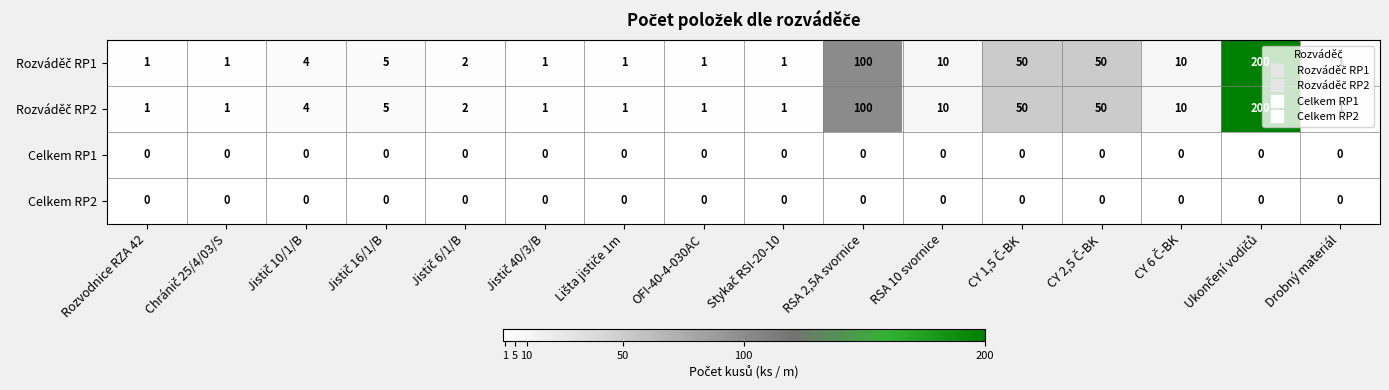

Count the number of data series in this chart.

4